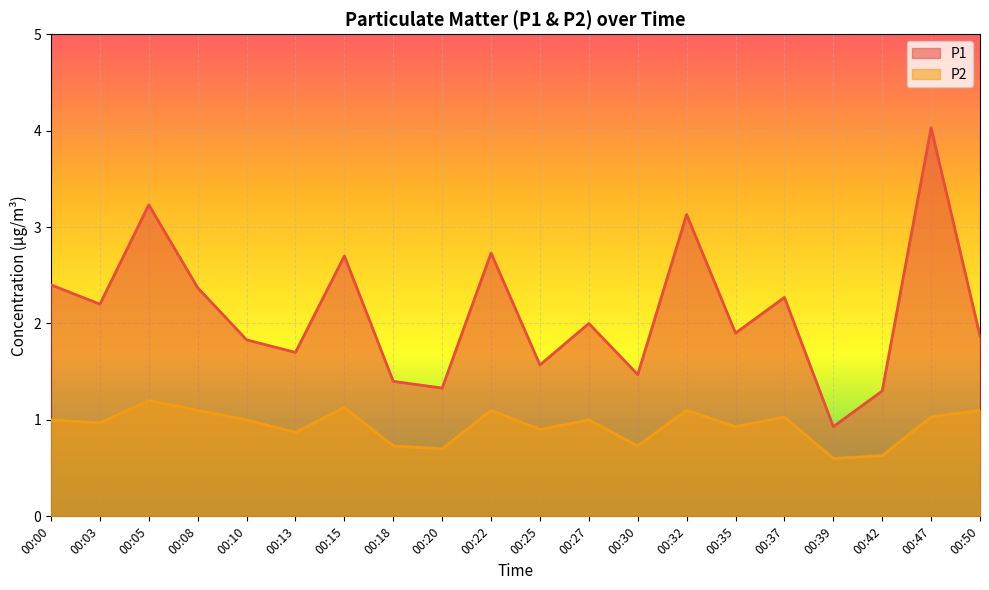

What is the value of the P1 point at the 3rd from the left?

3.2